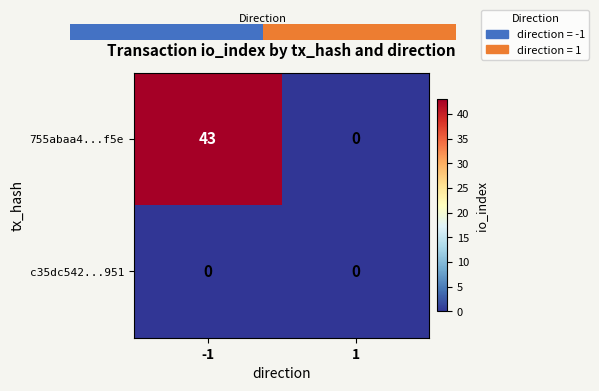

Reading left to right, list all the values displayed in this chart.

755abaa4...f5e: -1=43	1=0
c35dc542...951: -1=0	1=0